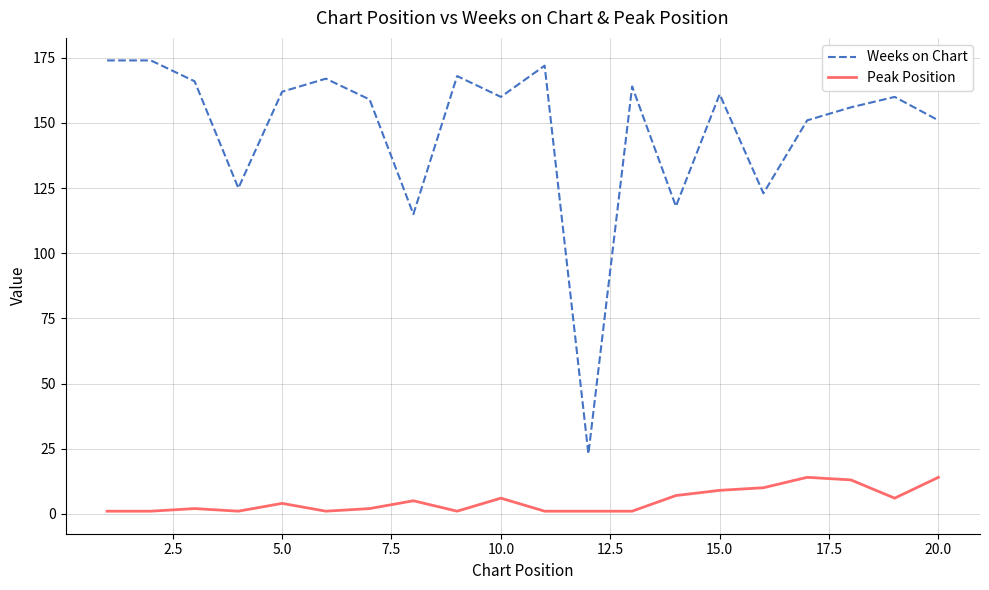

Rank the series by their maximum value, from lowest to highest.

Peak Position, Weeks on Chart